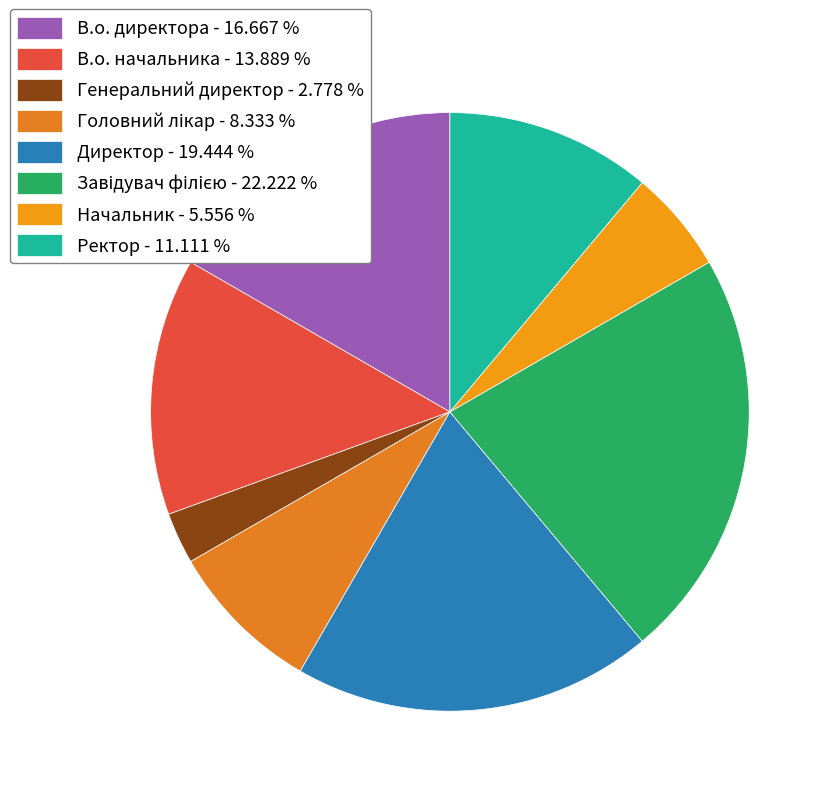

The Головний лікар slice represents 1% of the pie. True or false?

False